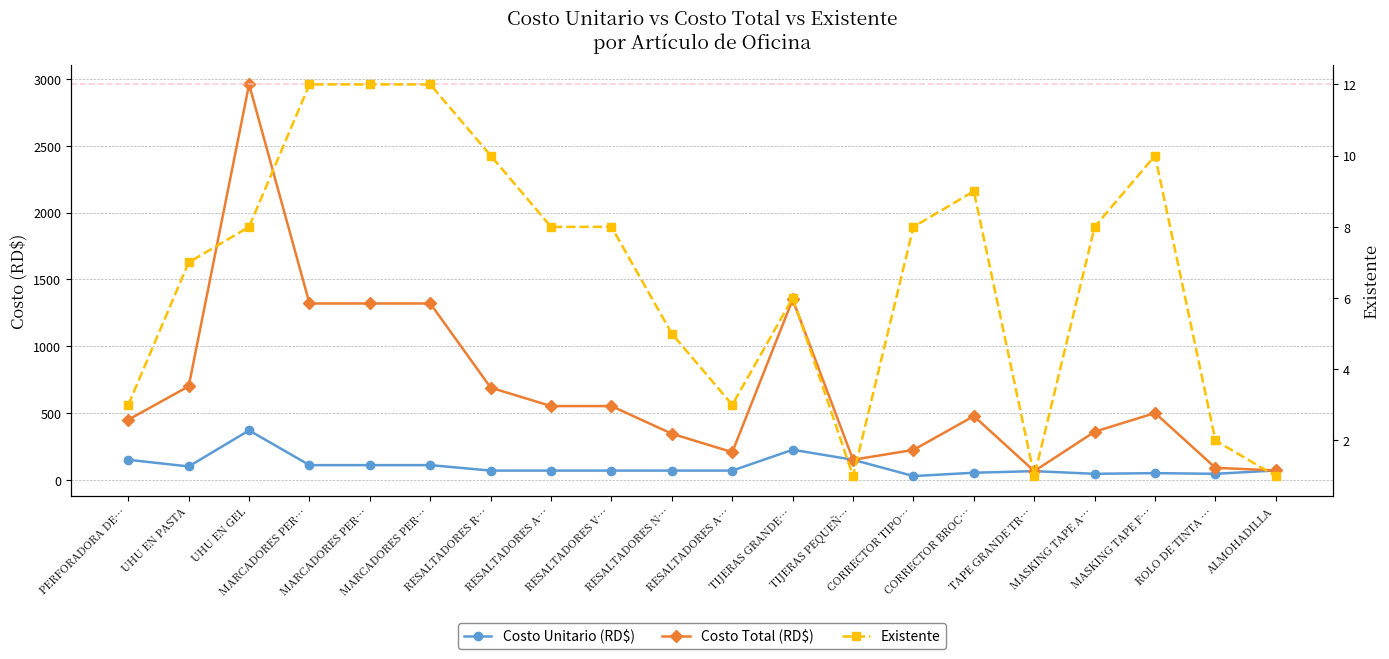

What are all the series names shown in the legend?

Costo Unitario (RD$), Costo Total (RD$), Existente